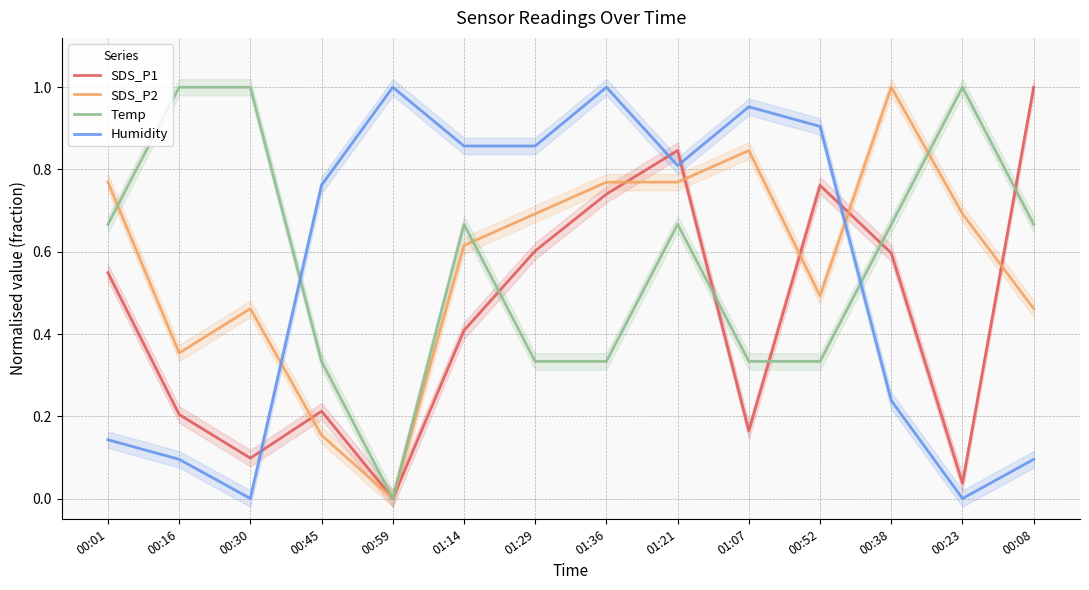

How many positive values does the SDS_P1 series have?

13